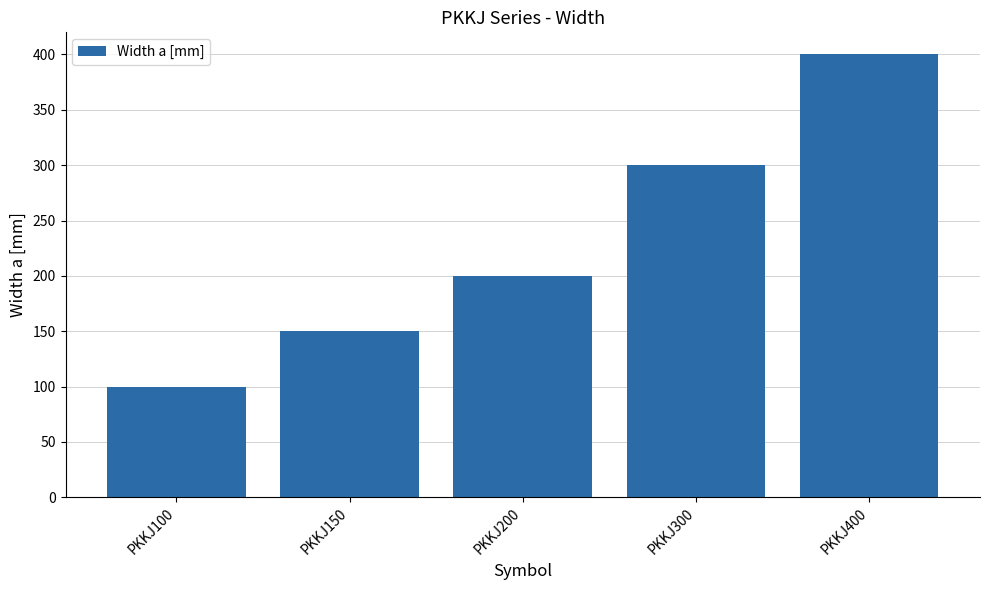

What is the difference between the maximum and minimum values?

300